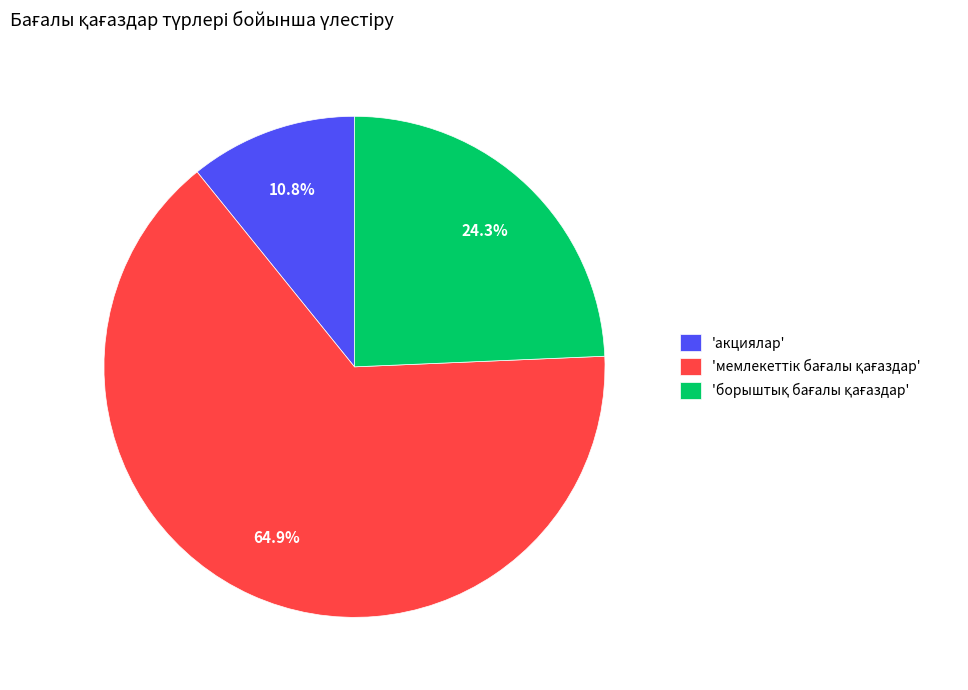

Does any single category account for the majority?

Yes